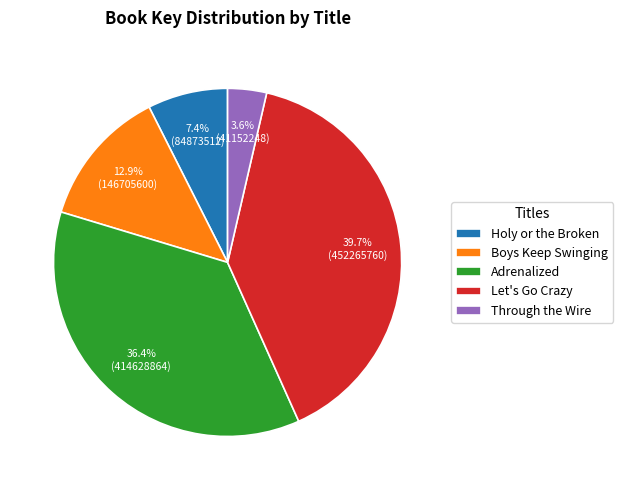

Does Through the Wire represent more than half of the total?

No